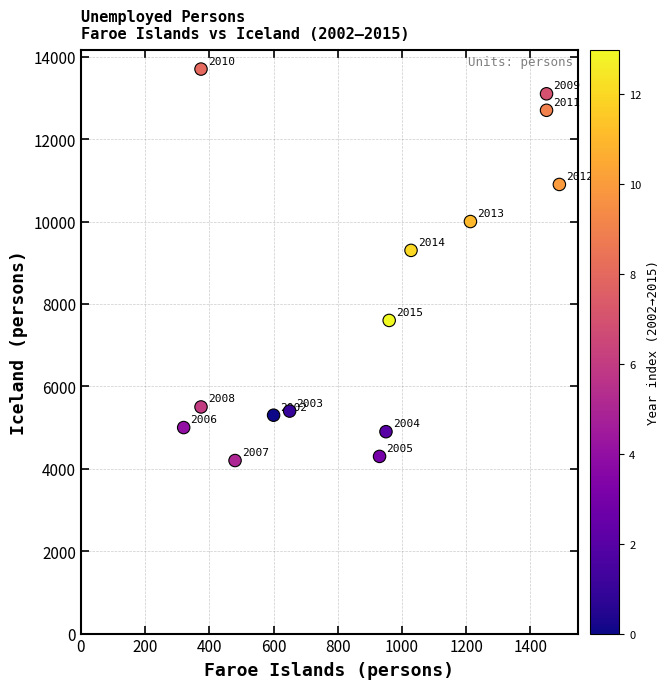

What is the range of X values (max minus min)?

1170